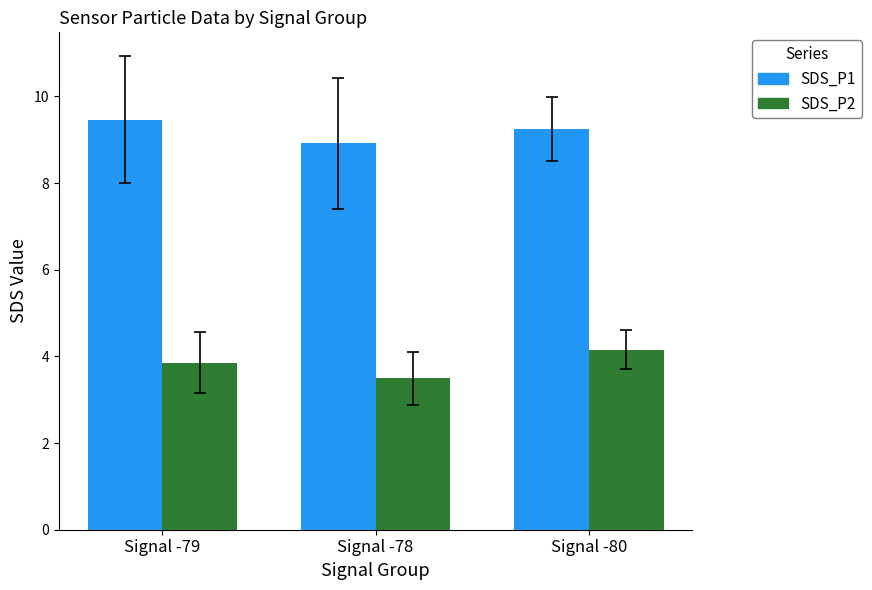

At which label is SDS_P1 closest to 9?

Signal -78